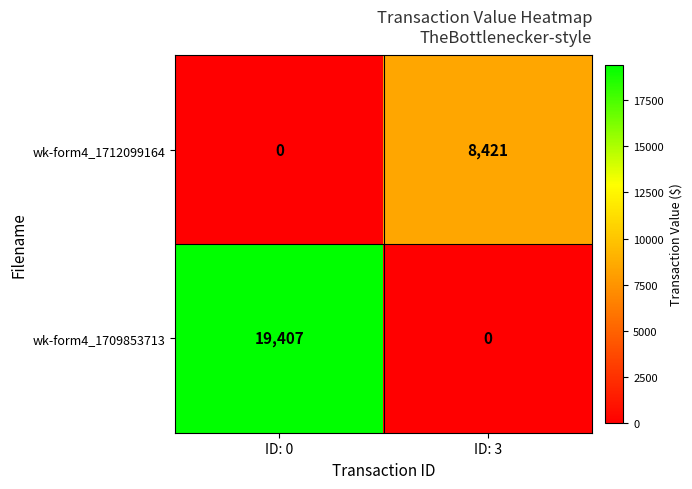

True or false: wk-form4_1709853713 has a value of 19407 at ID: 0.

True